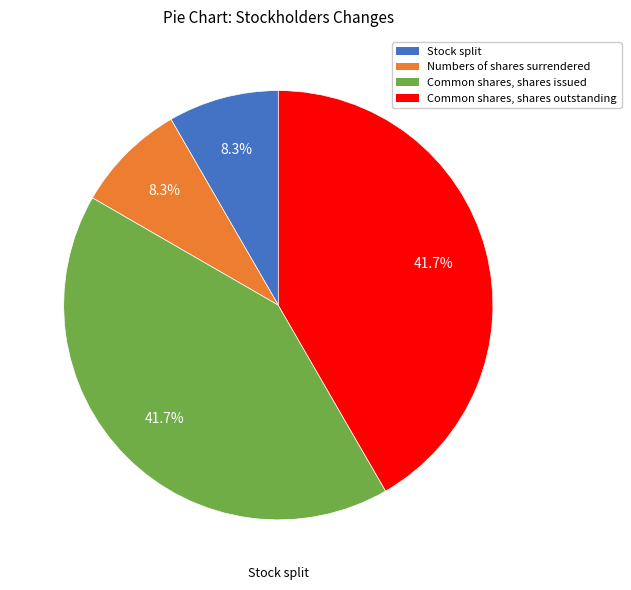

Does any single category account for the majority?

No